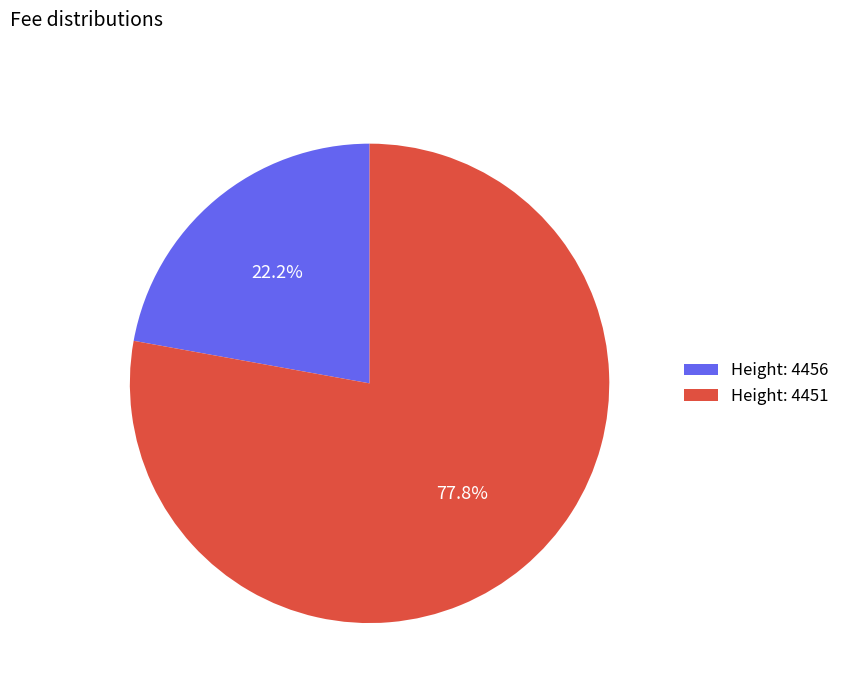

Between Height: 4451 and Height: 4456, which is larger?

Height: 4451